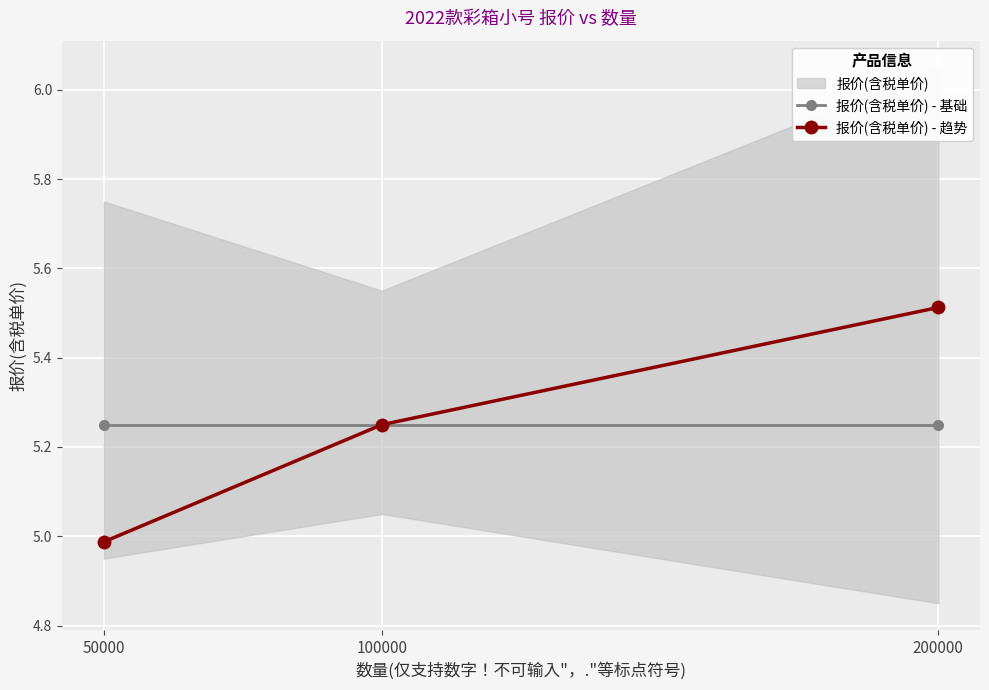

What is the value of the 报价(含税单价) - 趋势 point at the 1st from the left?

5.0